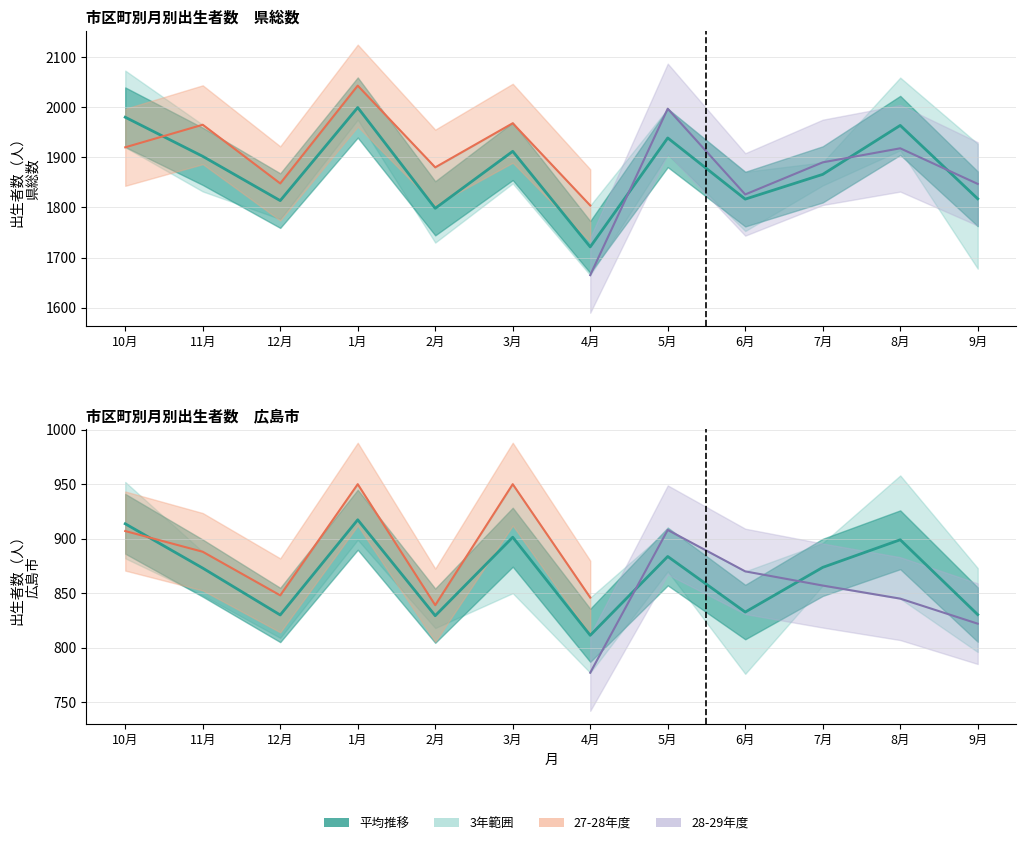

How many lines are shown in the chart?

6